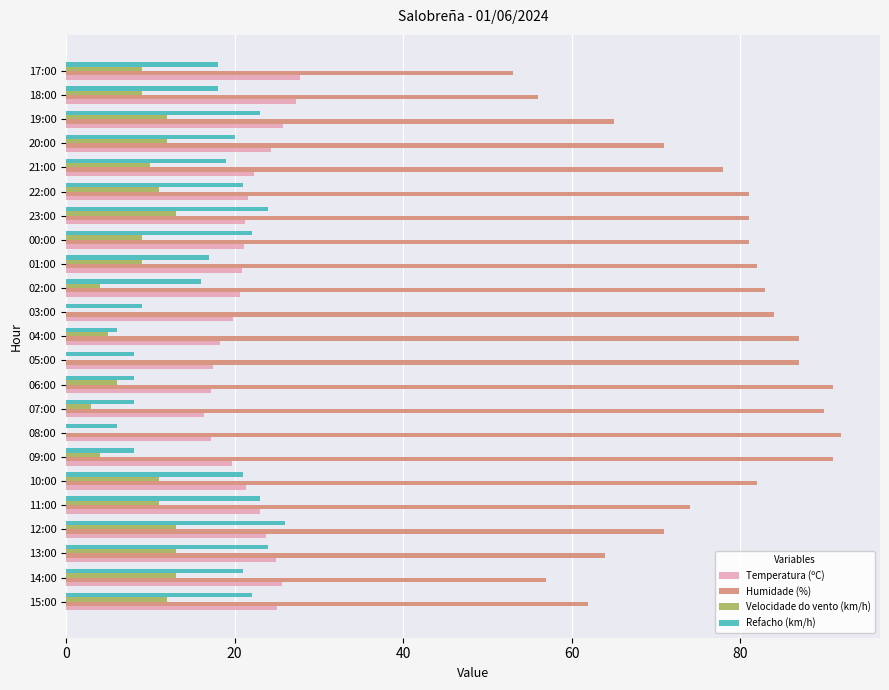

Is the value of Temperatura (ºC) at 11:00 greater than the value of Humidade (%) at 13:00?

No